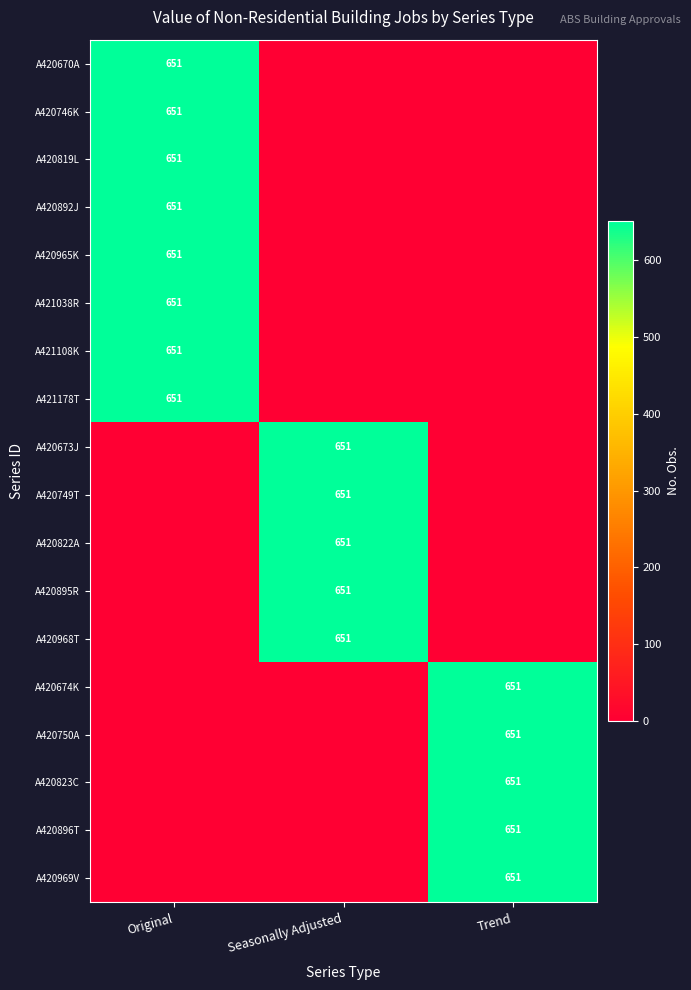

The A420746K series shows 651 at Original. True or false?

True